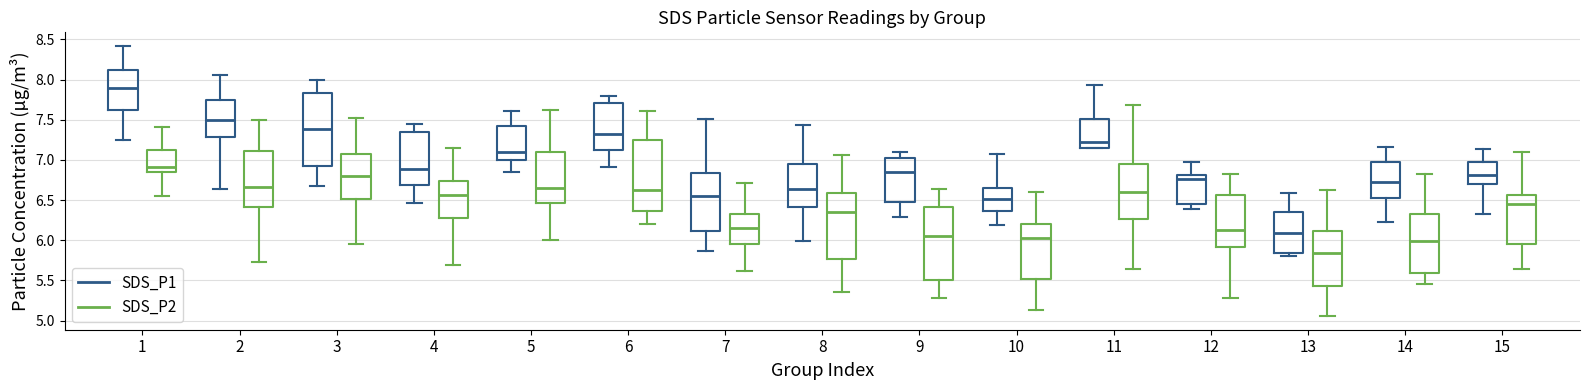

Reading left to right, transcribe this box plot: for each box, give where its median line is, the range the box spans, and where its two whiskers end, as read against the y-axis. The values are not printed on the chart, so give them approximately, as read against the axis.

1 (SDS_P1): median 7.90, box 7.65 to 8.10, whiskers 7.25 to 8.40
1 (SDS_P2): median 6.90, box 6.85 to 7.10, whiskers 6.55 to 7.40
2 (SDS_P1): median 7.50, box 7.30 to 7.75, whiskers 6.65 to 8.05
2 (SDS_P2): median 6.65, box 6.40 to 7.10, whiskers 5.75 to 7.50
3 (SDS_P1): median 7.40, box 6.90 to 7.85, whiskers 6.70 to 8.00
3 (SDS_P2): median 6.80, box 6.50 to 7.10, whiskers 5.95 to 7.55
4 (SDS_P1): median 6.90, box 6.70 to 7.35, whiskers 6.45 to 7.45
4 (SDS_P2): median 6.55, box 6.30 to 6.75, whiskers 5.70 to 7.15
5 (SDS_P1): median 7.10, box 7.00 to 7.40, whiskers 6.85 to 7.60
5 (SDS_P2): median 6.65, box 6.45 to 7.10, whiskers 6.00 to 7.60
6 (SDS_P1): median 7.30, box 7.15 to 7.70, whiskers 6.90 to 7.80
6 (SDS_P2): median 6.65, box 6.35 to 7.25, whiskers 6.20 to 7.60
7 (SDS_P1): median 6.55, box 6.10 to 6.85, whiskers 5.85 to 7.50
7 (SDS_P2): median 6.15, box 5.95 to 6.35, whiskers 5.60 to 6.70
8 (SDS_P1): median 6.65, box 6.40 to 6.95, whiskers 6.00 to 7.45
8 (SDS_P2): median 6.35, box 5.75 to 6.60, whiskers 5.35 to 7.05
9 (SDS_P1): median 6.85, box 6.50 to 7.05, whiskers 6.30 to 7.10
9 (SDS_P2): median 6.05, box 5.50 to 6.40, whiskers 5.30 to 6.65
10 (SDS_P1): median 6.50, box 6.35 to 6.65, whiskers 6.20 to 7.05
10 (SDS_P2): median 6.05, box 5.50 to 6.20, whiskers 5.15 to 6.60
11 (SDS_P1): median 7.20, box 7.15 to 7.50, whiskers 7.15 to 7.95
11 (SDS_P2): median 6.60, box 6.25 to 6.95, whiskers 5.65 to 7.70
12 (SDS_P1): median 6.75, box 6.45 to 6.80, whiskers 6.40 to 7.00
12 (SDS_P2): median 6.15, box 5.90 to 6.55, whiskers 5.30 to 6.80
13 (SDS_P1): median 6.10, box 5.85 to 6.35, whiskers 5.80 to 6.60
13 (SDS_P2): median 5.85, box 5.45 to 6.10, whiskers 5.05 to 6.65
14 (SDS_P1): median 6.75, box 6.55 to 6.95, whiskers 6.25 to 7.15
14 (SDS_P2): median 6.00, box 5.60 to 6.35, whiskers 5.45 to 6.85
15 (SDS_P1): median 6.80, box 6.70 to 6.95, whiskers 6.35 to 7.15
15 (SDS_P2): median 6.45, box 5.95 to 6.55, whiskers 5.65 to 7.10